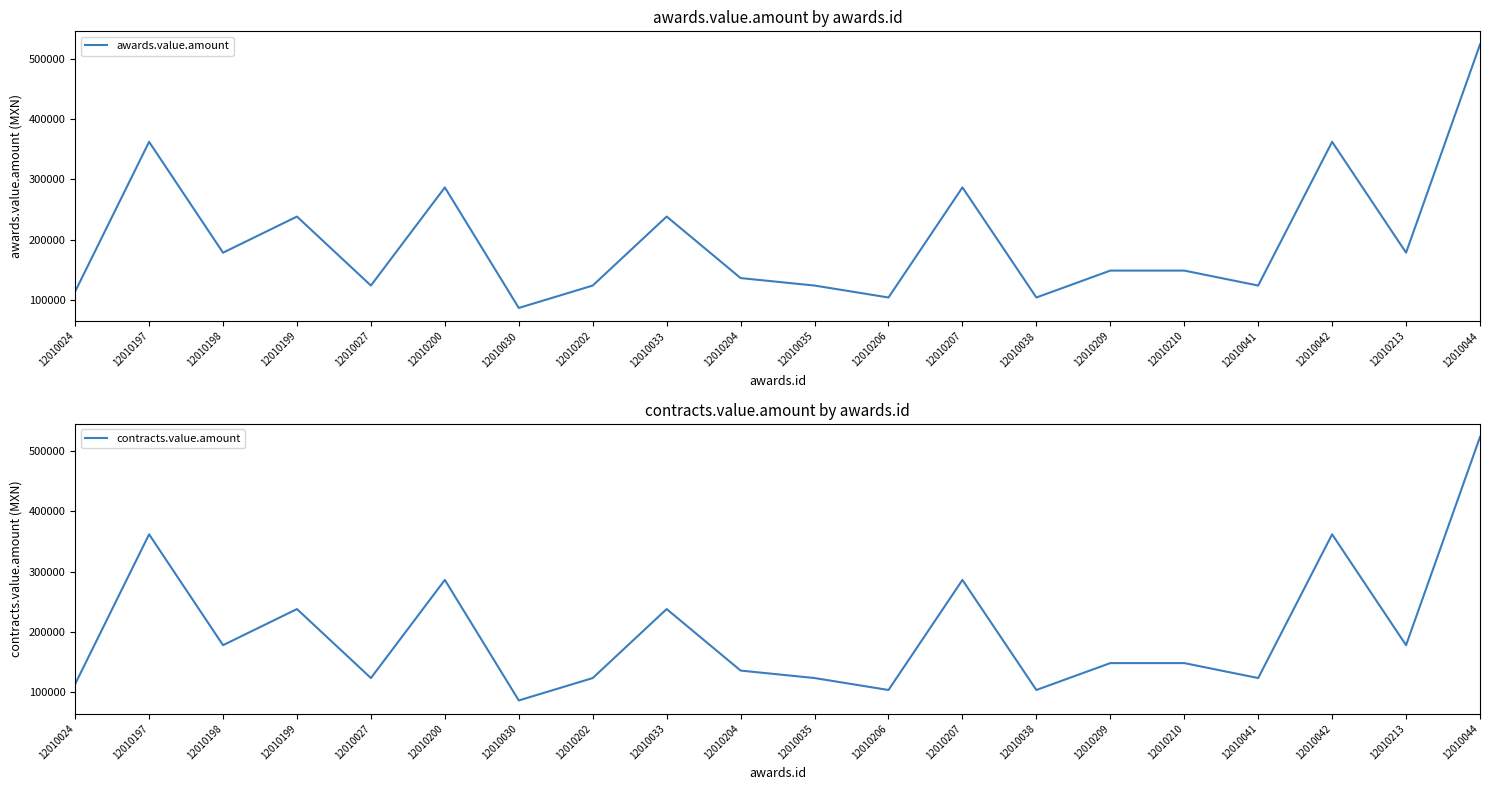

At which category does contracts.value.amount reach its first local valley?

12010198